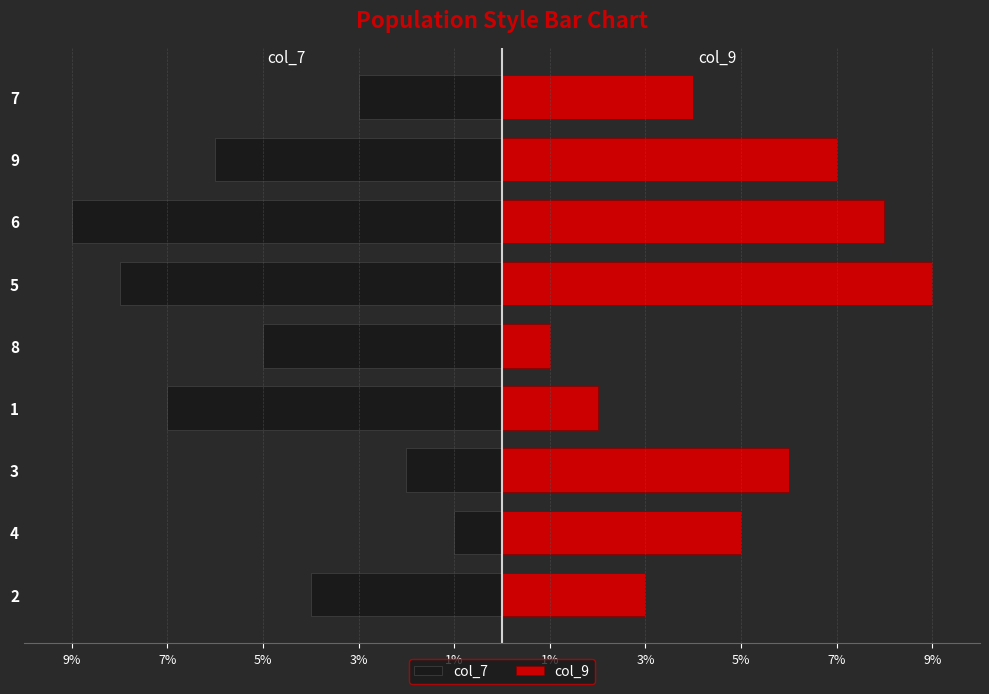

Rank the series by their average value, from lowest to highest.

col_7, col_9